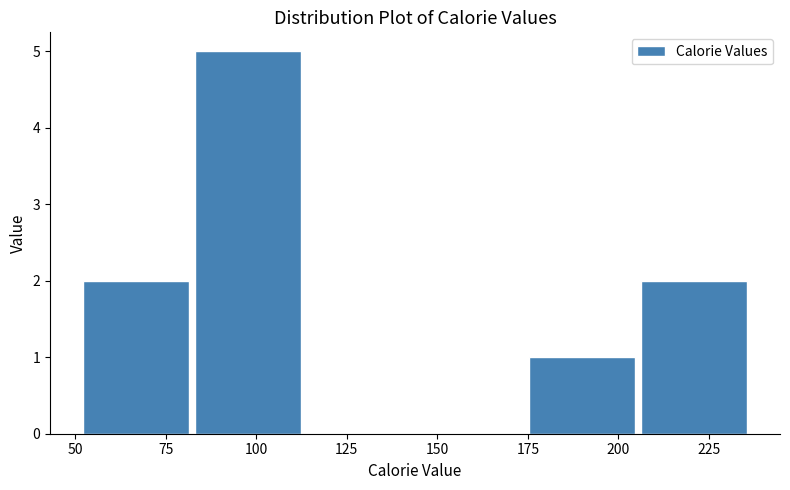

What is the height of the bar covering 205 to 235 on the x-axis? Neither the bar edges nor the heights are printed on the chart, so give them approximately, as read against the axes.

2